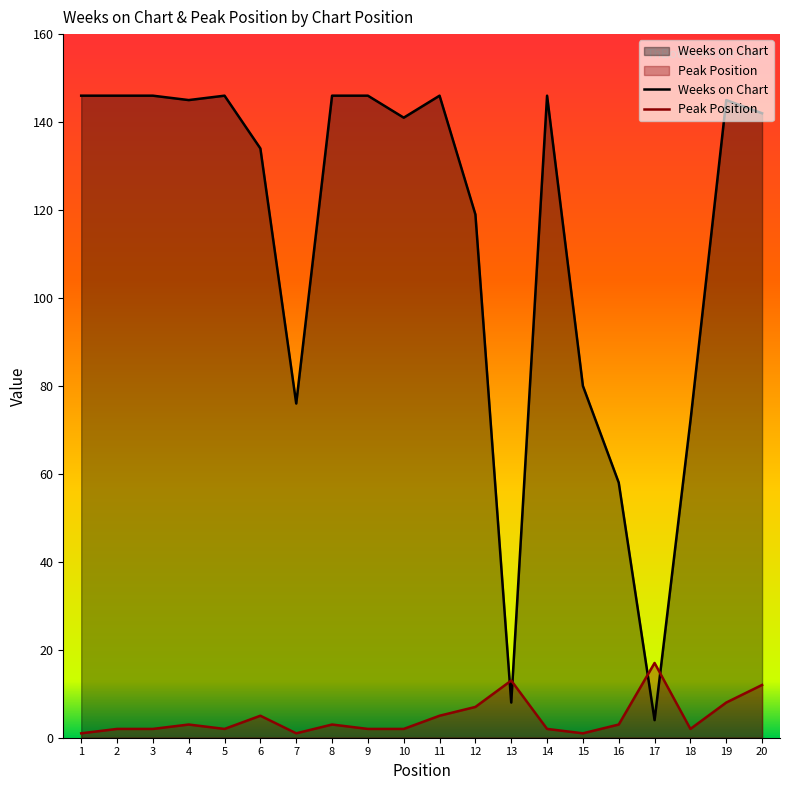

How many data points in Peak Position are less than 3?

10